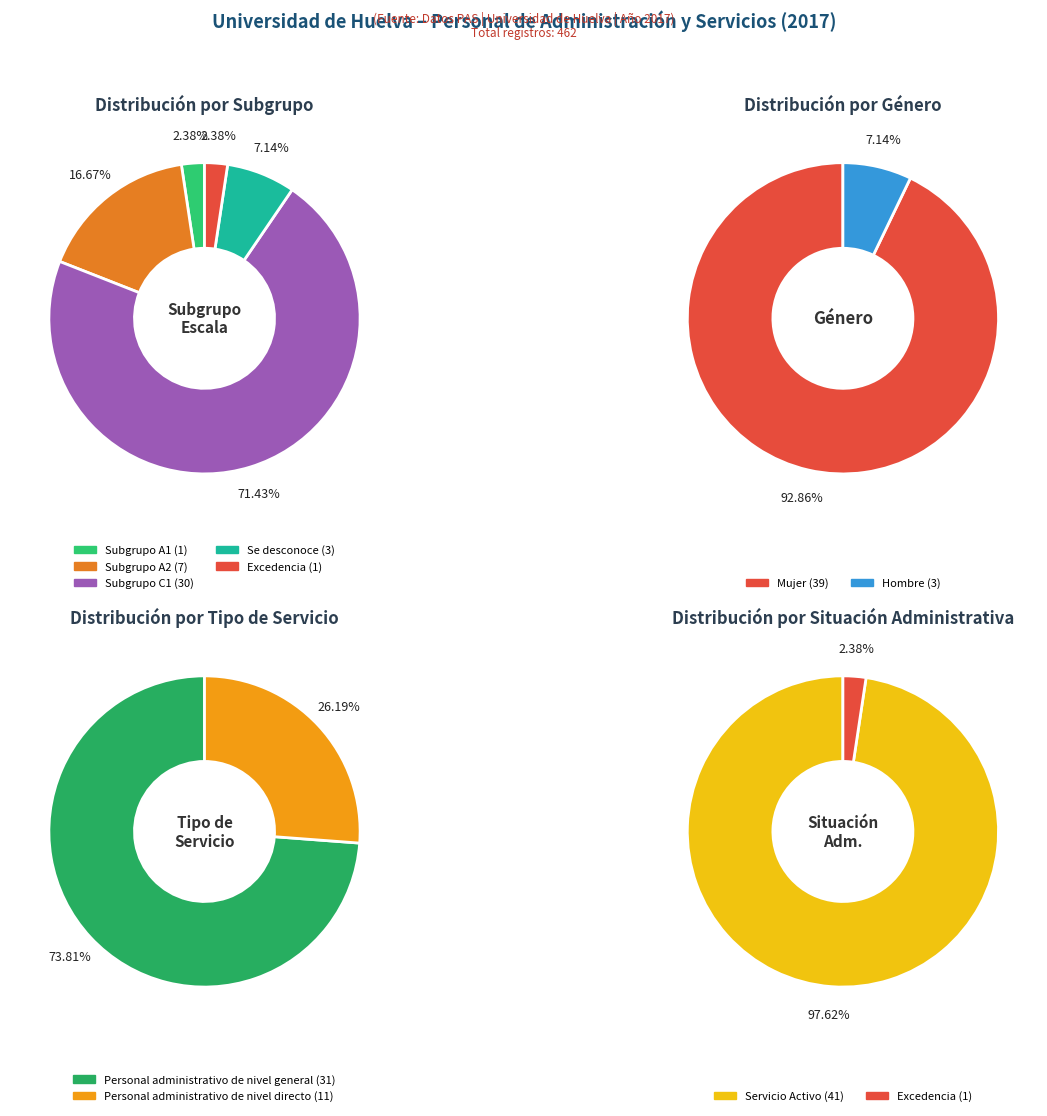

To the nearest percent, what percentage of the pie is Se desconoce?

7%